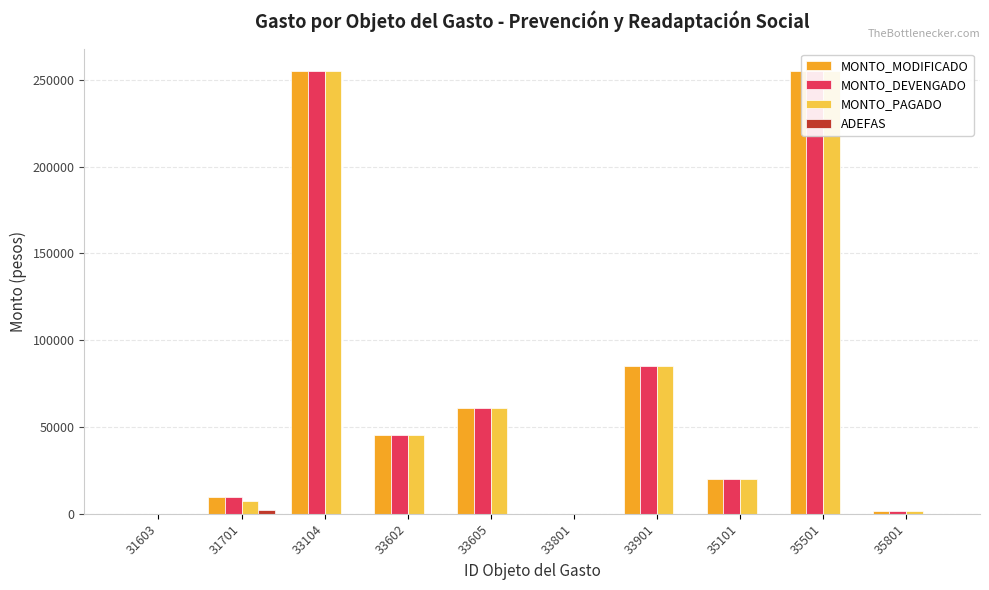

Is the value of MONTO_DEVENGADO at 33104 greater than the value of MONTO_MODIFICADO at 31701?

Yes